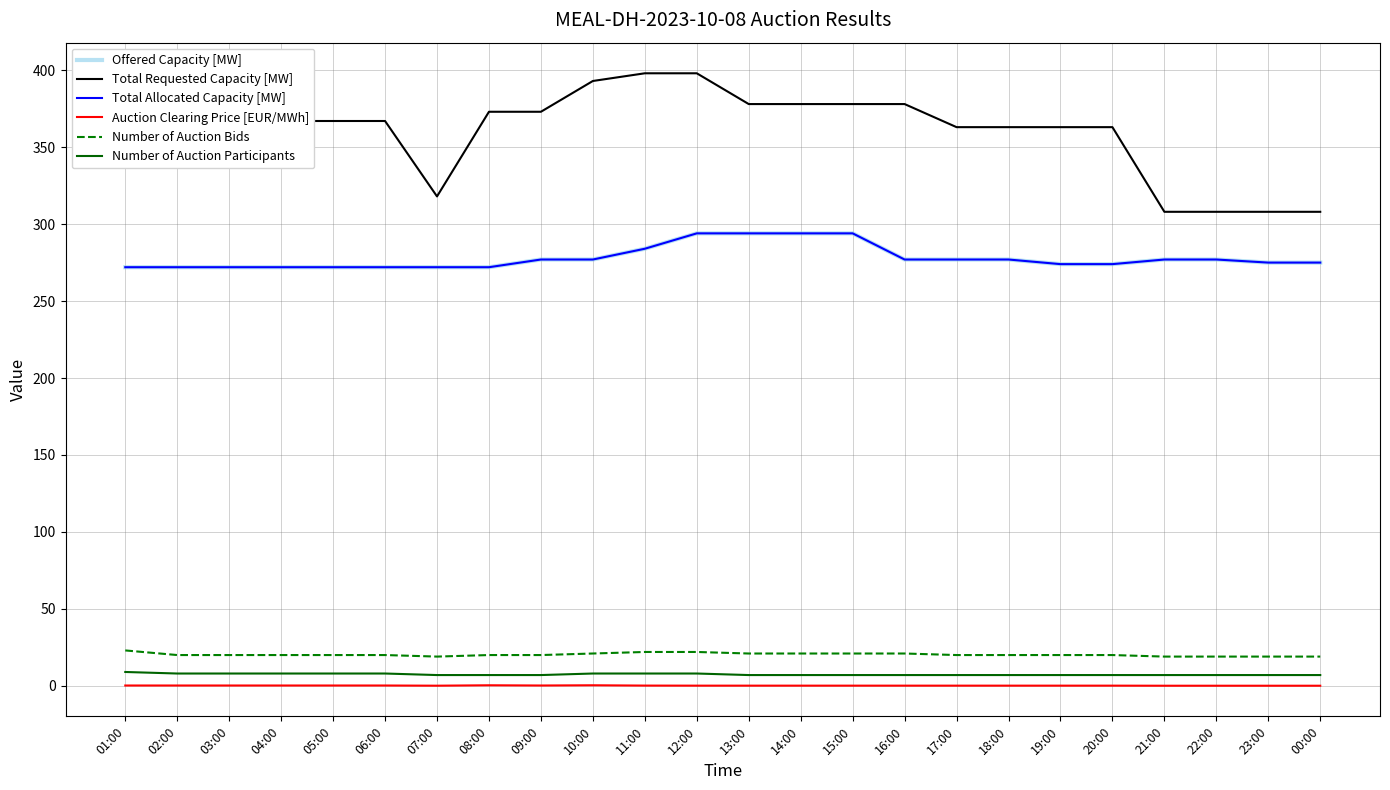

At which category is the sum across all series the highest?

12:00